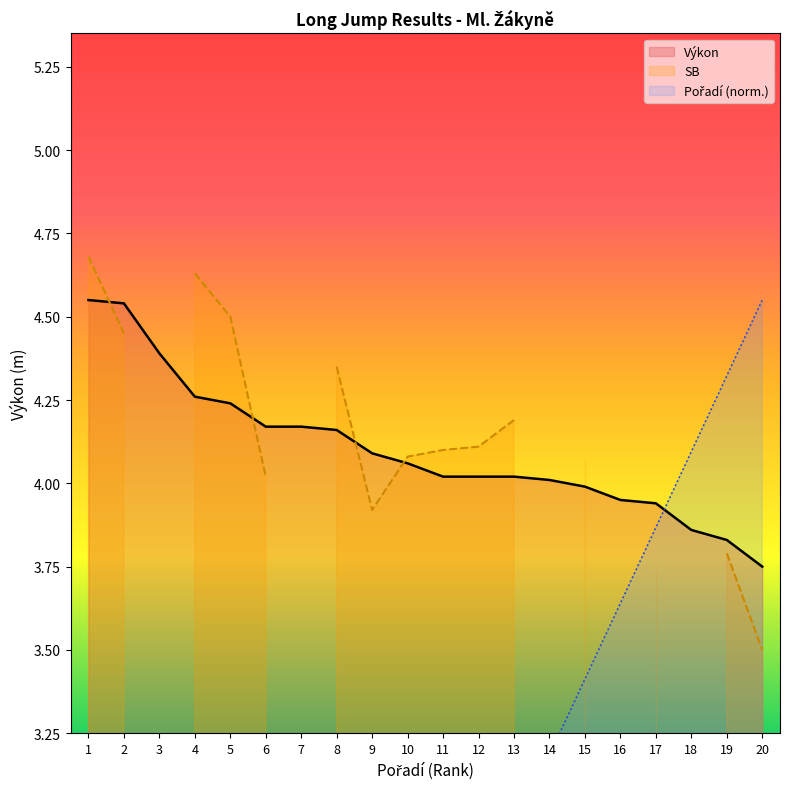

The Výkon series shows 2.7 at 17. True or false?

False